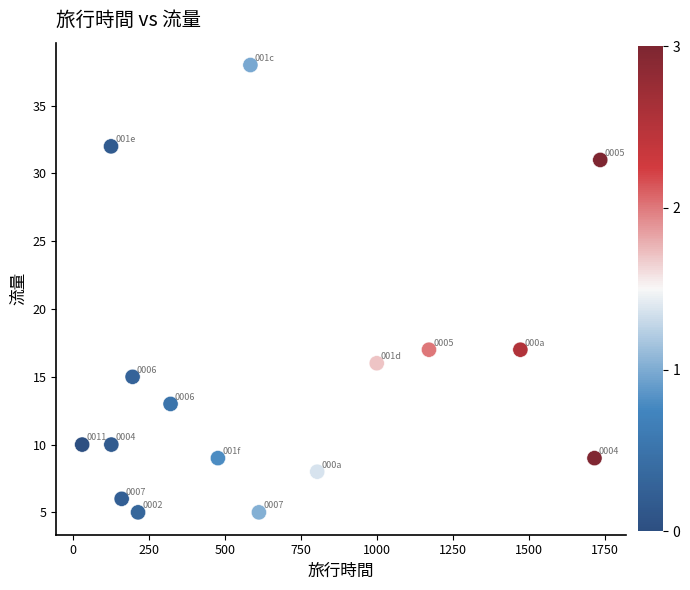

What is the range of X values (max minus min)?

1706